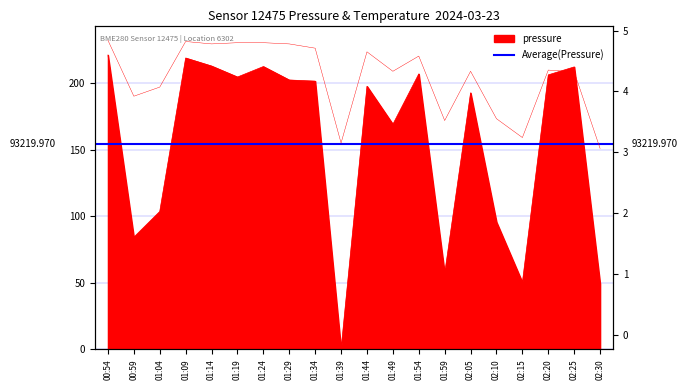

What position from the left is 01:49?

12